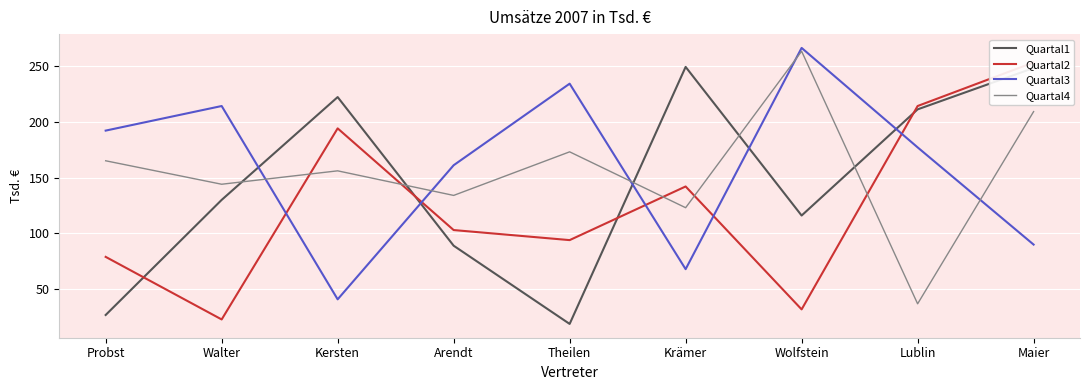

What is the difference between the highest and lowest values at Lublin?

177